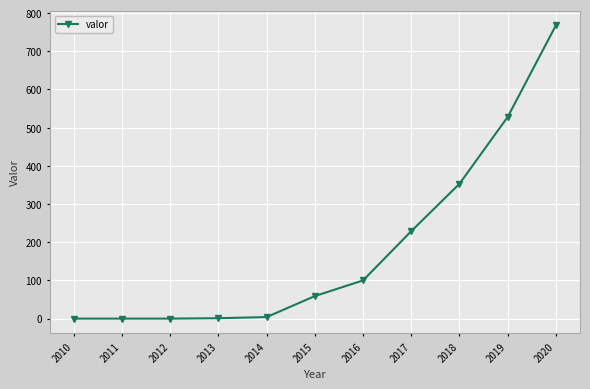

What is the maximum value shown in the chart?

768